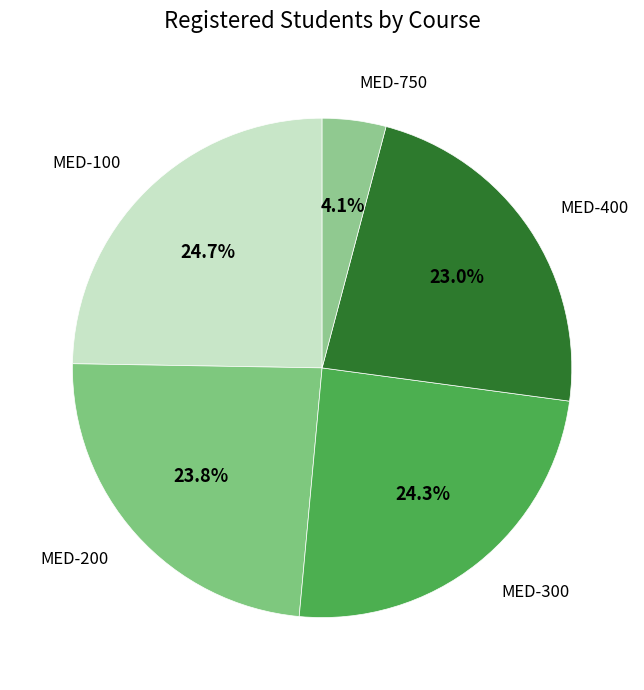

Count the number of slices in the pie.

5